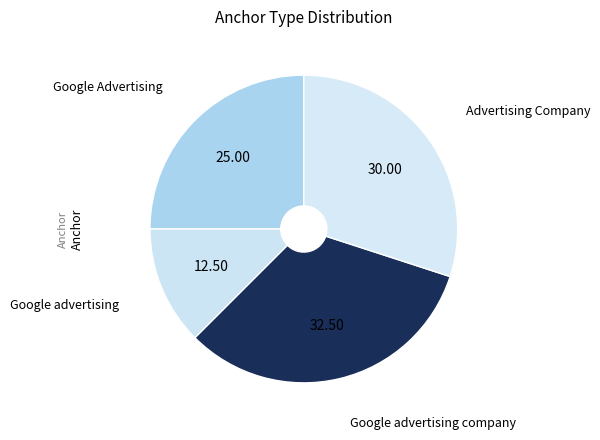

What is the largest slice in the pie chart?

Google advertising company